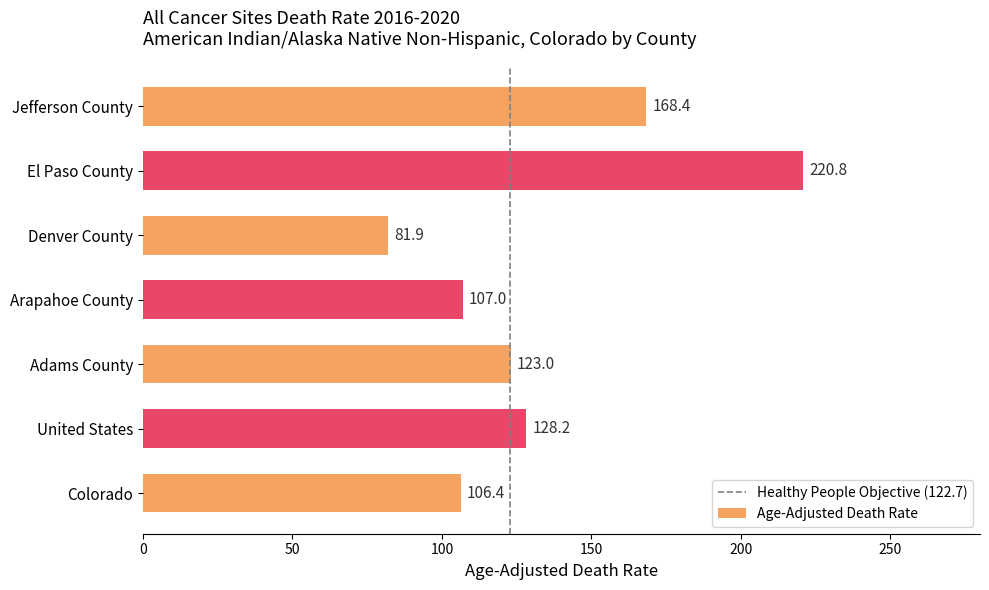

List the labels in order of value, smallest first.

Denver County, Colorado, Arapahoe County, Adams County, United States, Jefferson County, El Paso County